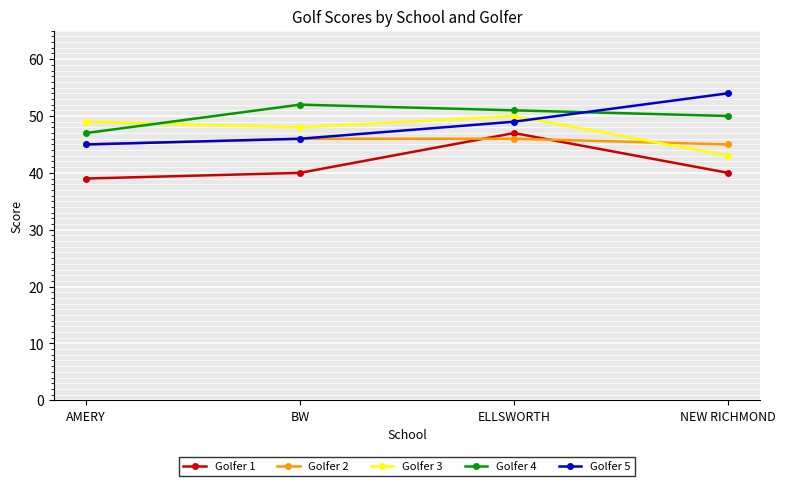

What are all the series names shown in the legend?

Golfer 1, Golfer 2, Golfer 3, Golfer 4, Golfer 5